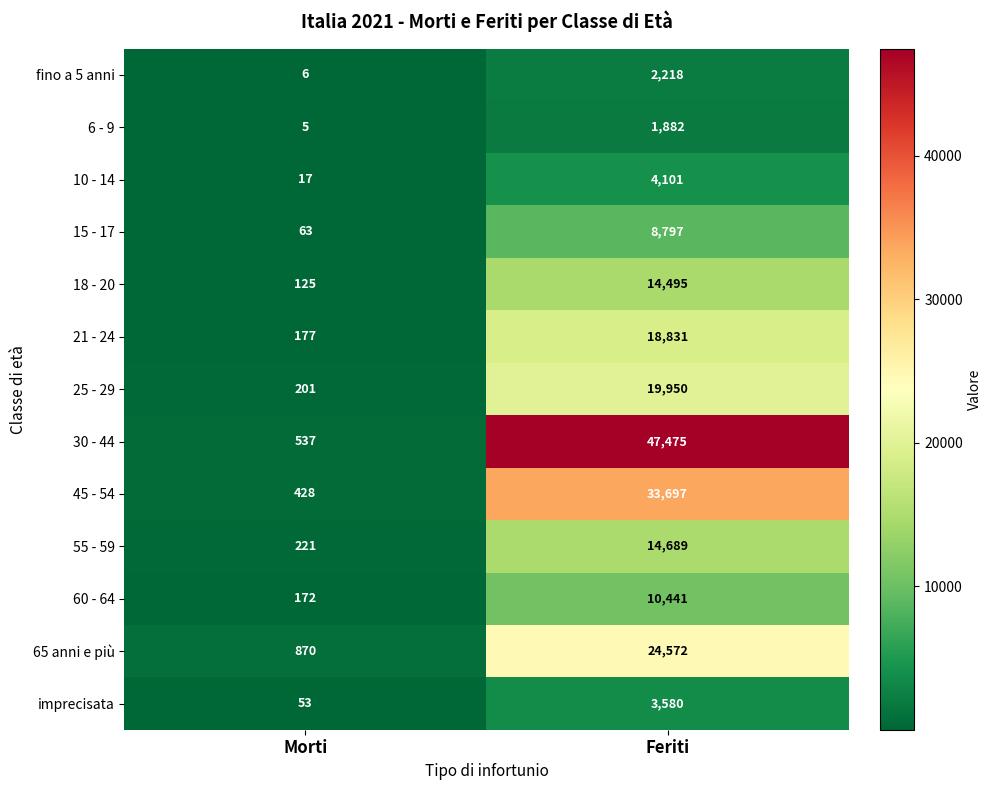

What value does the 15 - 17 series have at Feriti?

8797